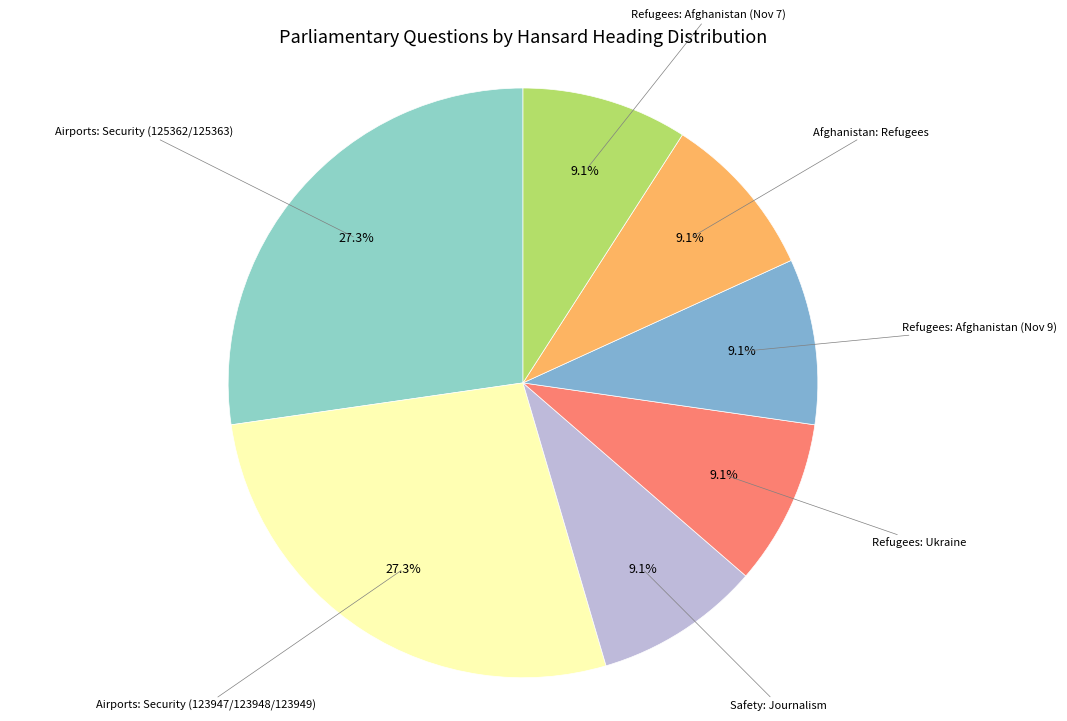

What is the smallest slice in the pie chart?

Safety: Journalism (113299)